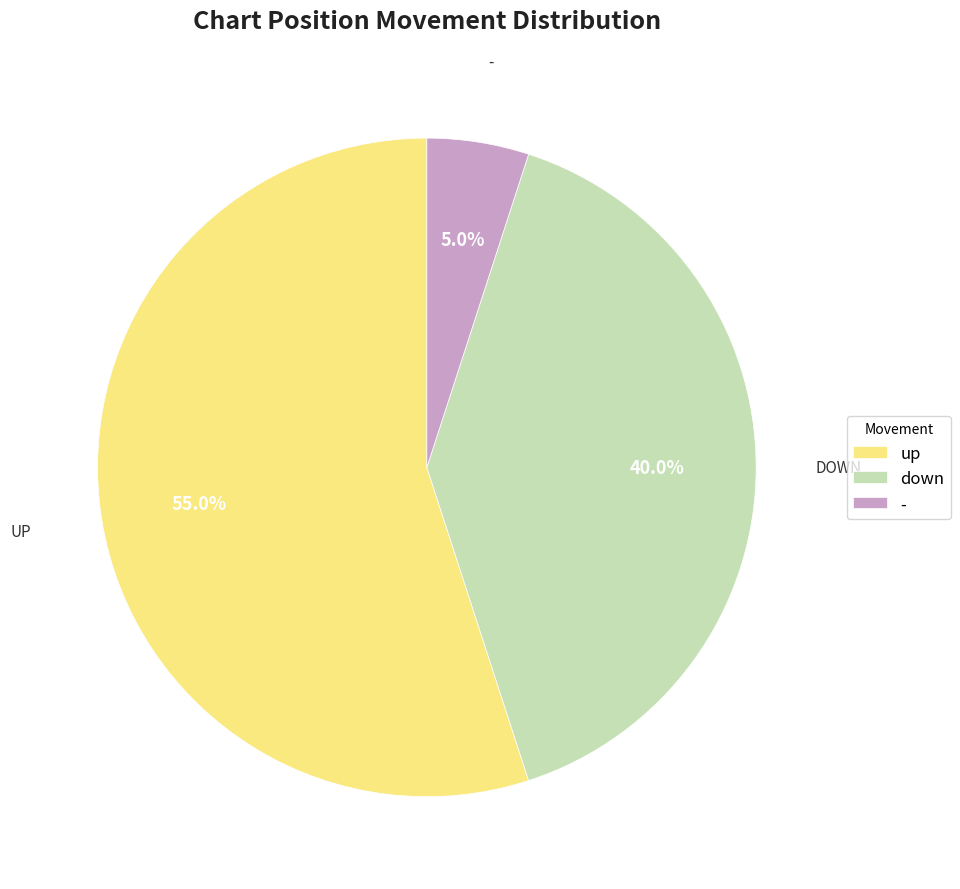

Is there any slice that represents more than half of the pie?

Yes